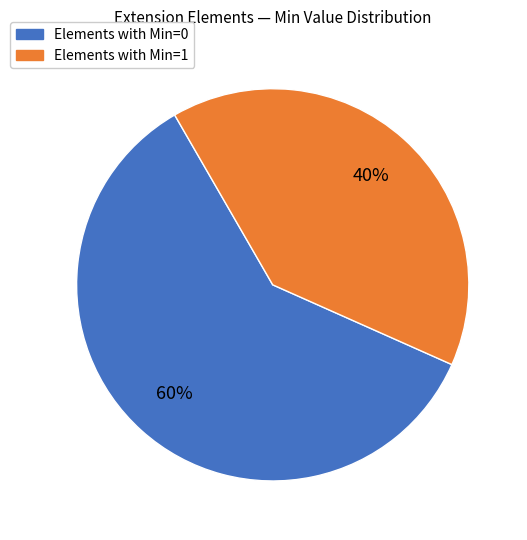

To the nearest percent, what is the average slice percentage?

50%